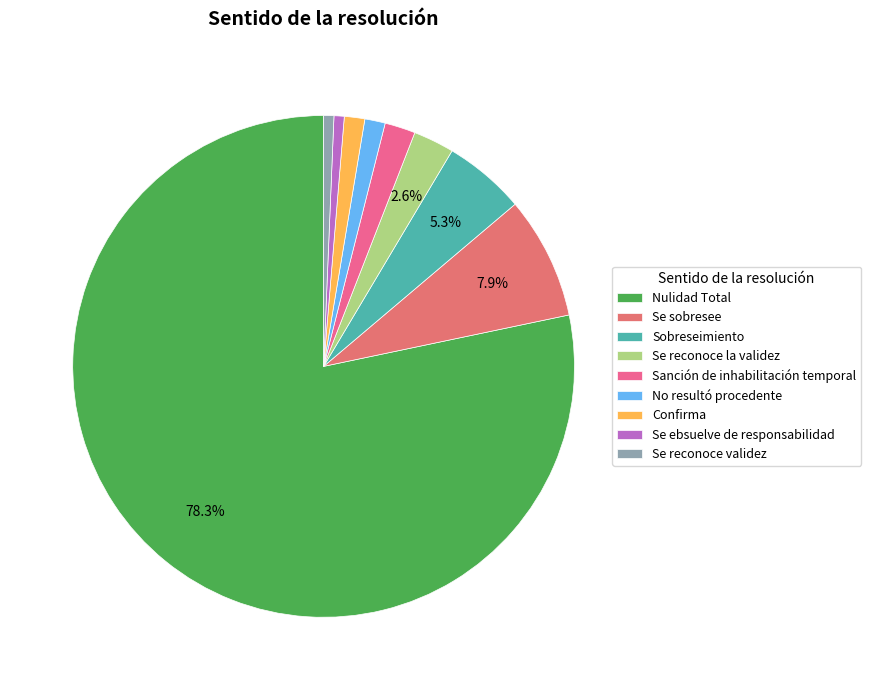

Approximately how many times larger is the value at Se sobresee compared to No resultó procedente?

6.0